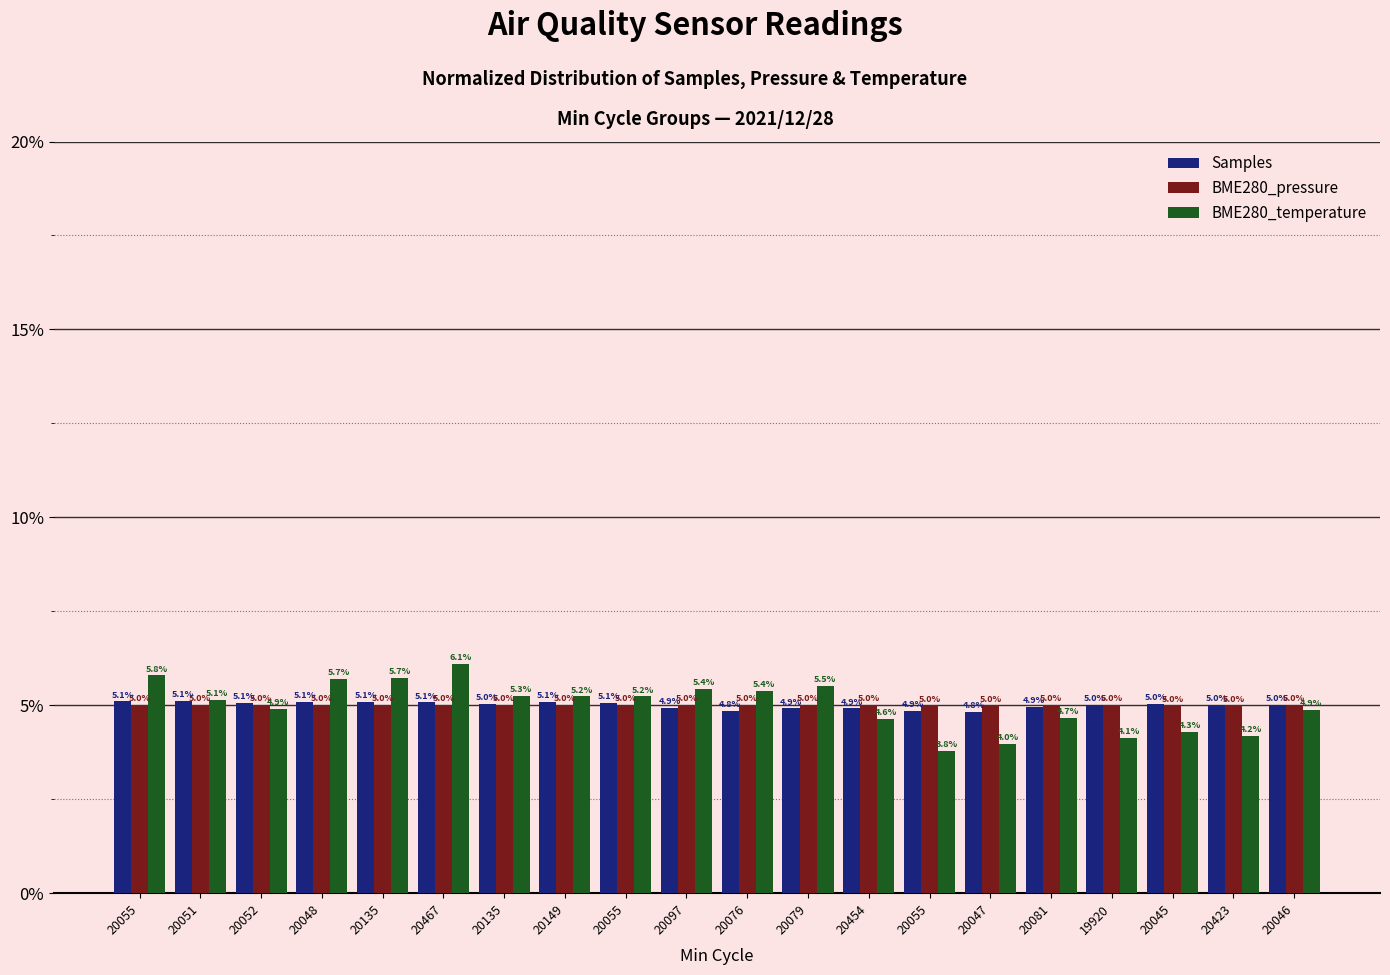

What is the spread (max minus min) of values at 20081?

0.3